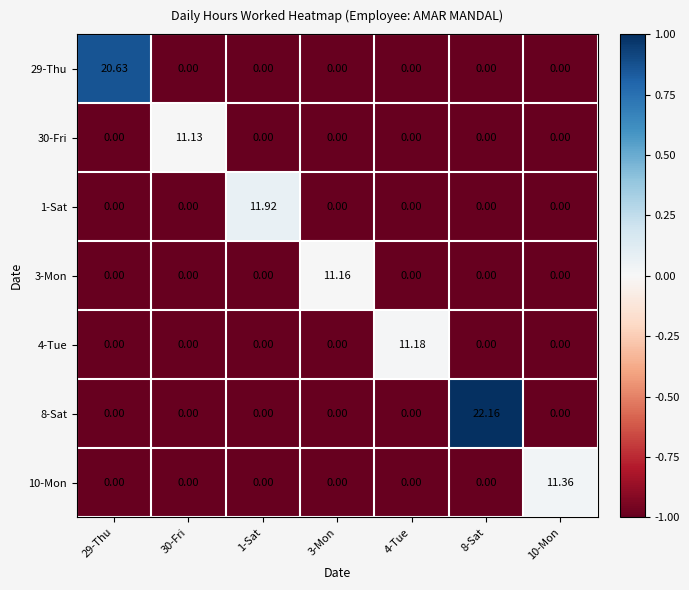

List the series in order of their peak value, highest first.

8-Sat, 29-Thu, 1-Sat, 10-Mon, 4-Tue, 3-Mon, 30-Fri